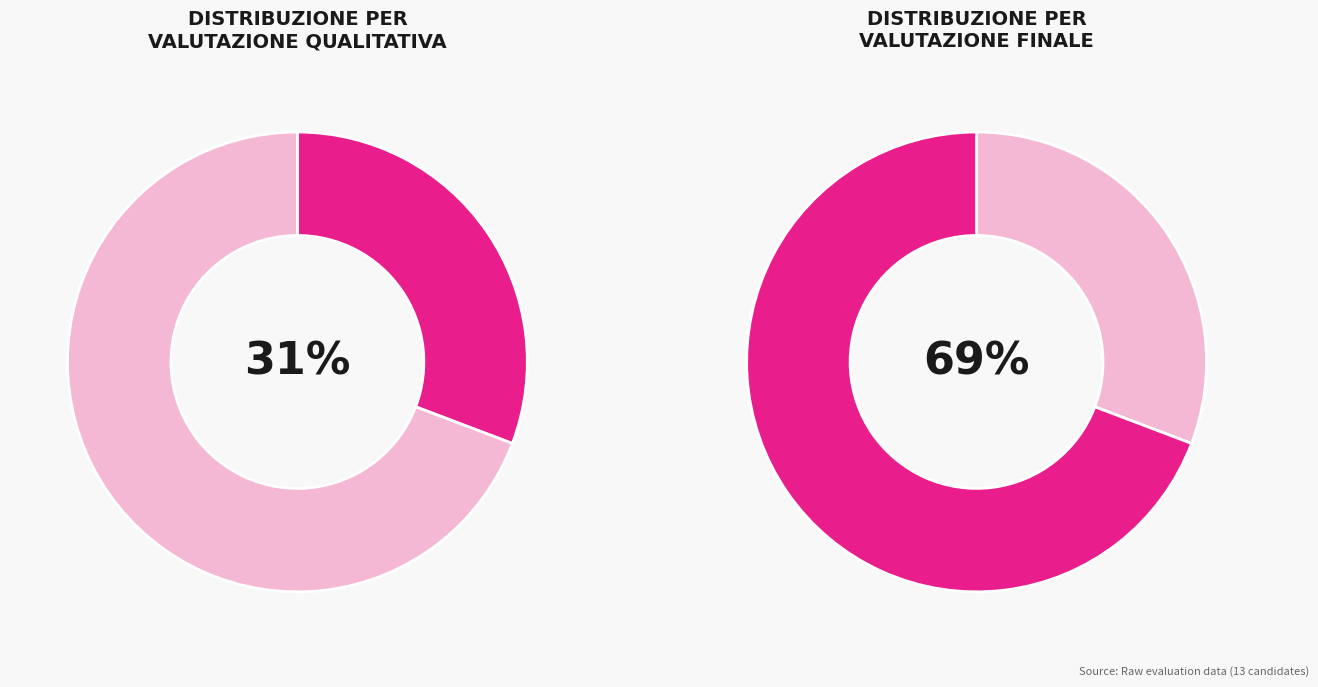

What portion of the pie excludes MEDIO?

30.8%